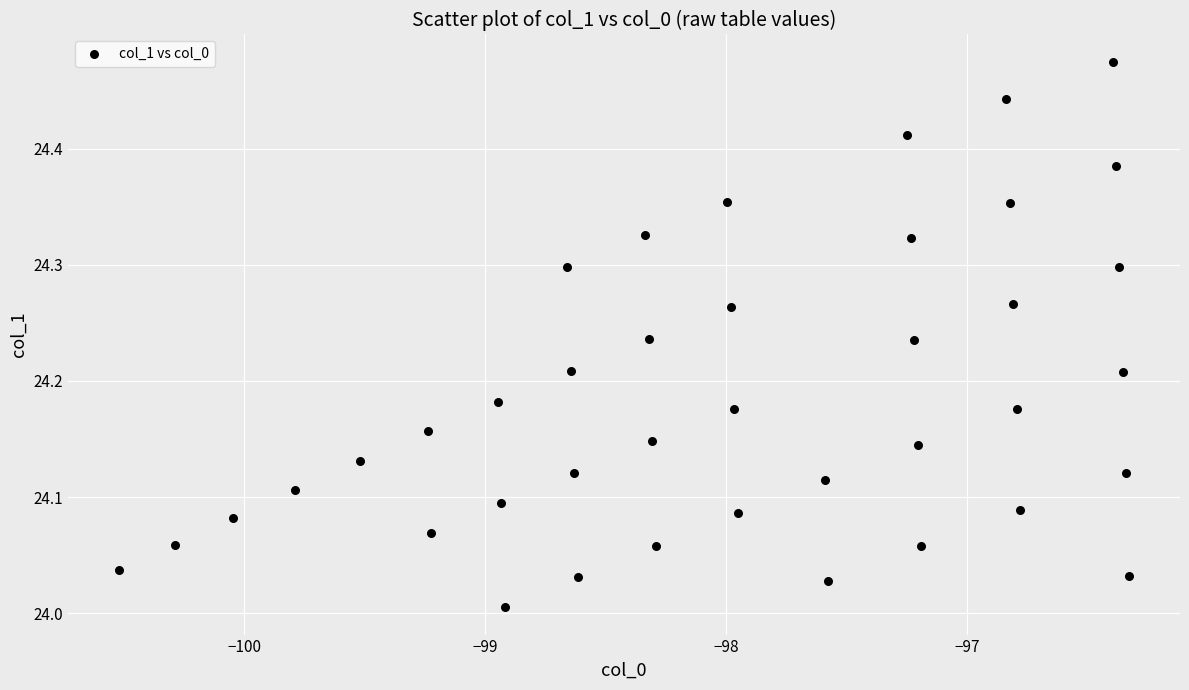

What is the range of Y values (max minus min)?

0.5